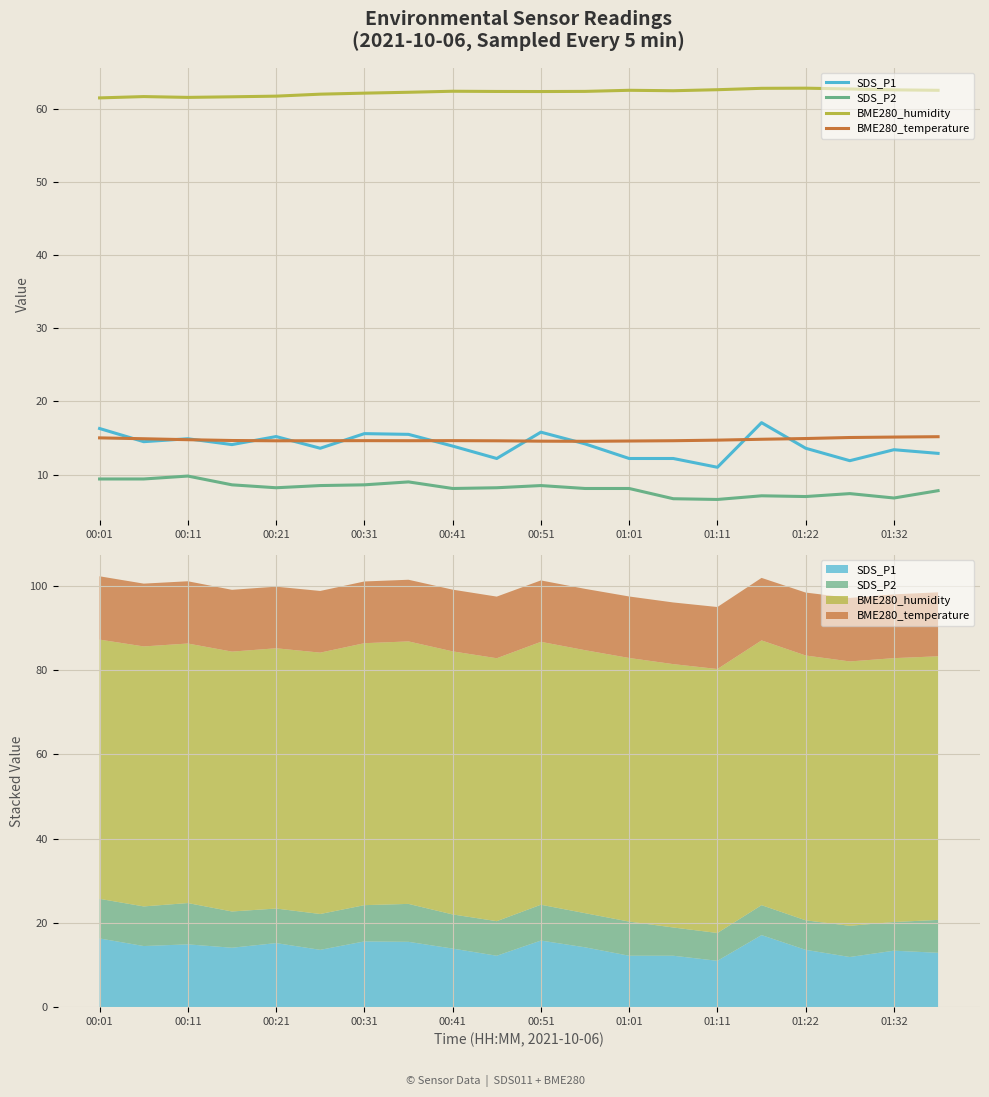

Reading left to right, what are all the values shown in this chart?

SDS_P1: 16.3	14.5	14.9	14.1	15.2	13.6	15.6	15.5	13.9	12.2	15.8	14.2	12.2	12.2	11.0	17.1	13.6	11.9	13.4	12.9
SDS_P2: 9.4	9.4	9.8	8.6	8.2	8.5	8.6	9.0	8.1	8.2	8.5	8.1	8.1	6.7	6.6	7.1	7.0	7.4	6.8	7.8
BME280_humidity: 61.5	61.7	61.6	61.6	61.7	62.0	62.1	62.3	62.4	62.4	62.4	62.4	62.5	62.5	62.6	62.8	62.8	62.7	62.6	62.5
BME280_temperature: 15.0	14.9	14.8	14.7	14.6	14.6	14.6	14.6	14.6	14.6	14.6	14.6	14.6	14.6	14.7	14.8	14.9	15.1	15.1	15.2